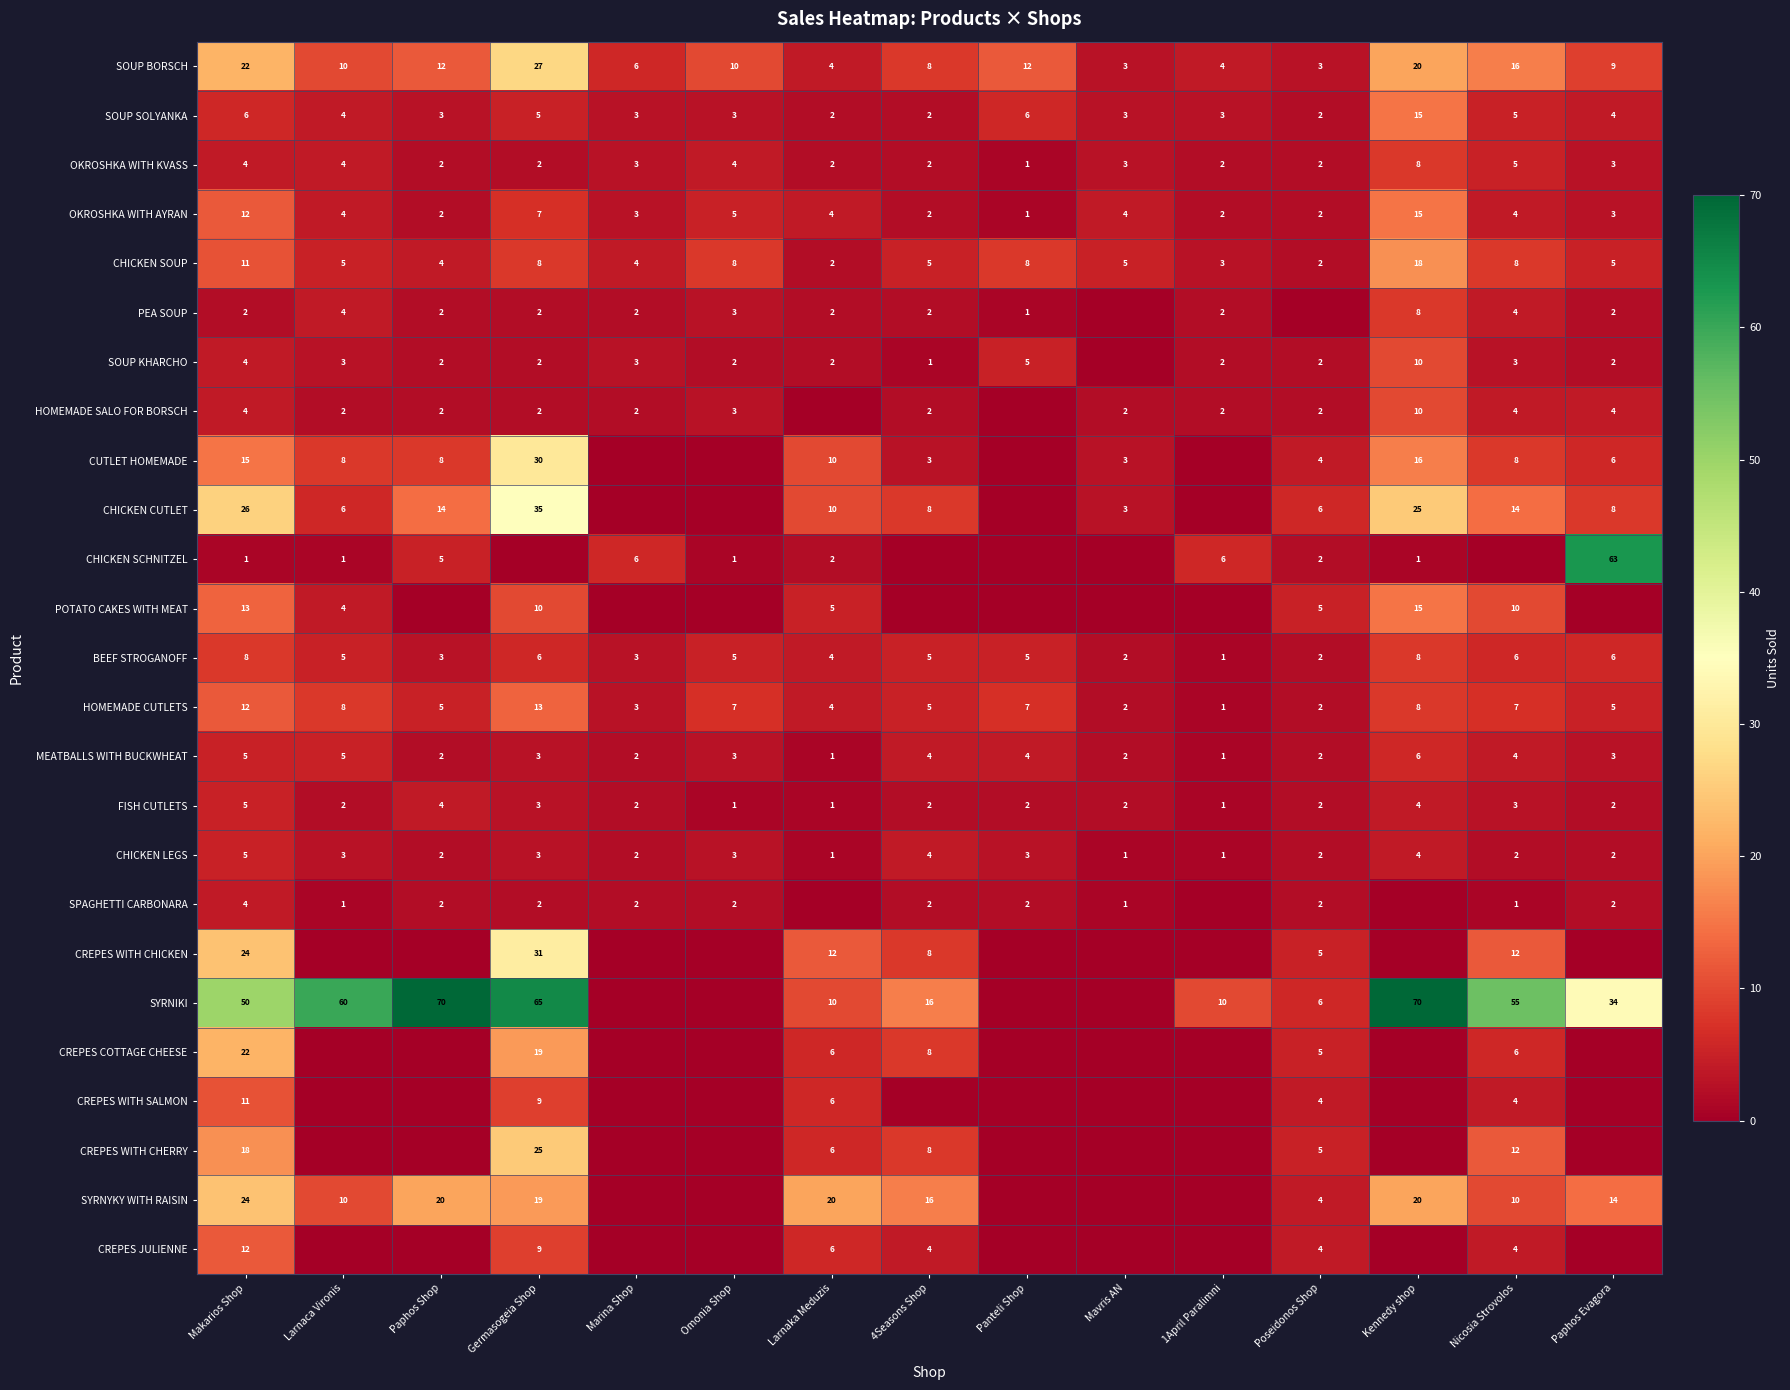

True or false: SOUP KHARCHO has a value of 4 at Makarios Shop.

True